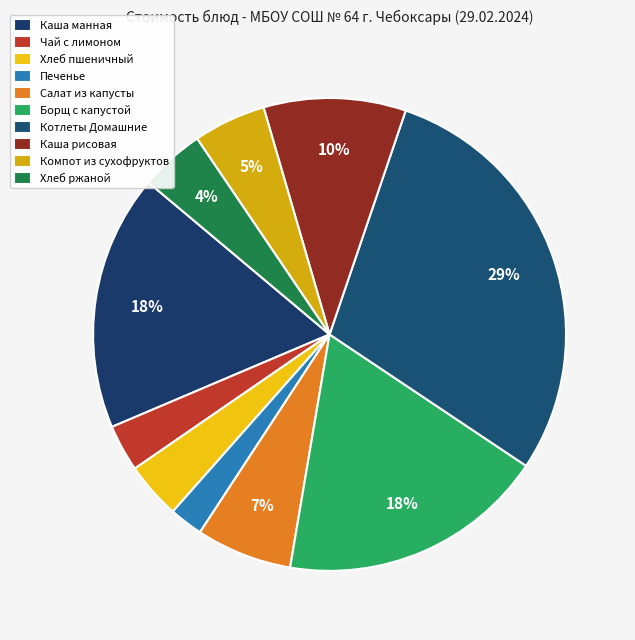

How many slices are in this pie chart?

10